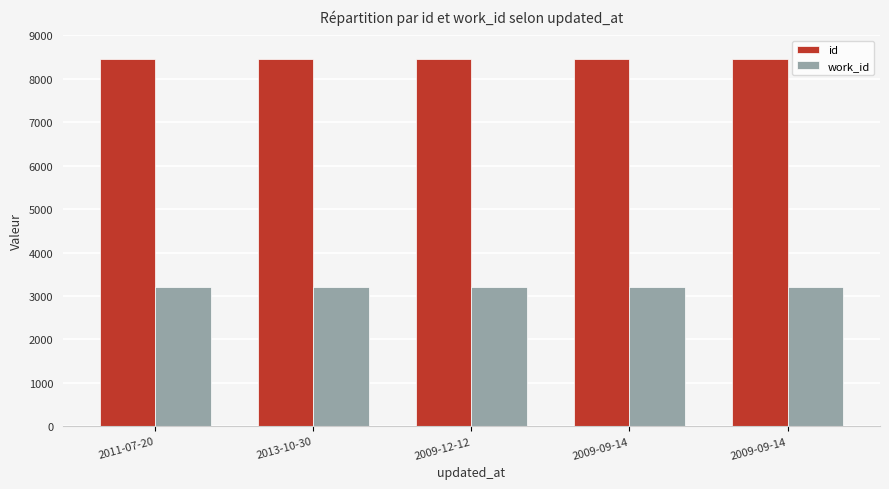

How many data points in id are less than 8449?

2